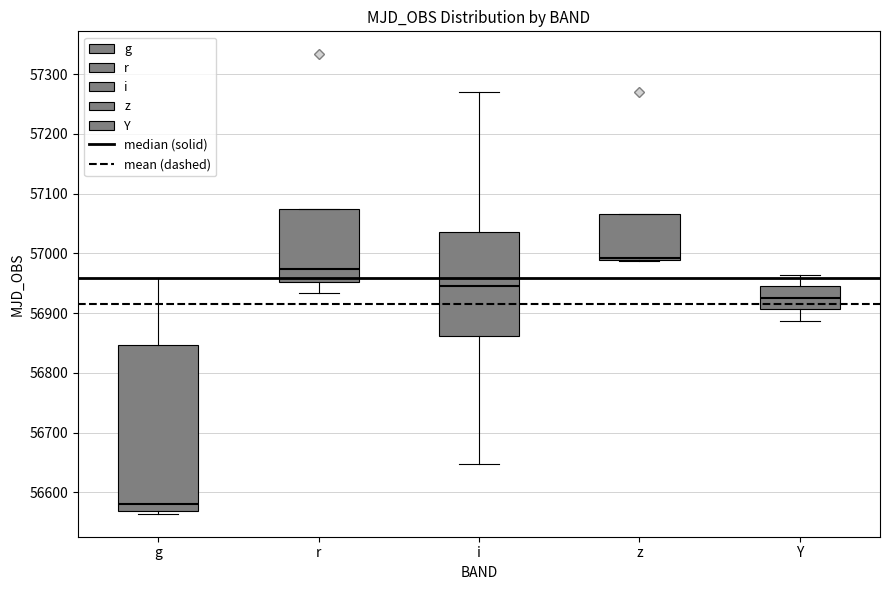

Which box has the highest median line?

z